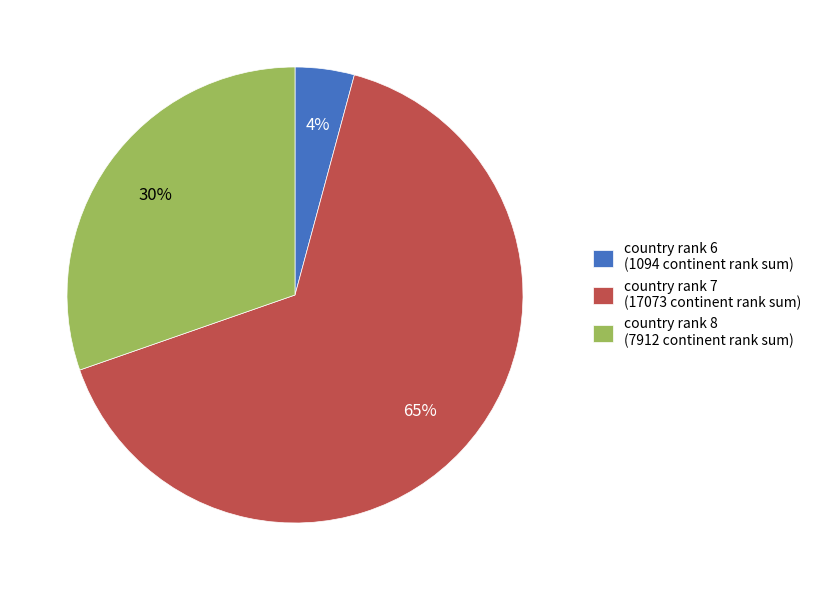

How many slices are in this pie chart?

3